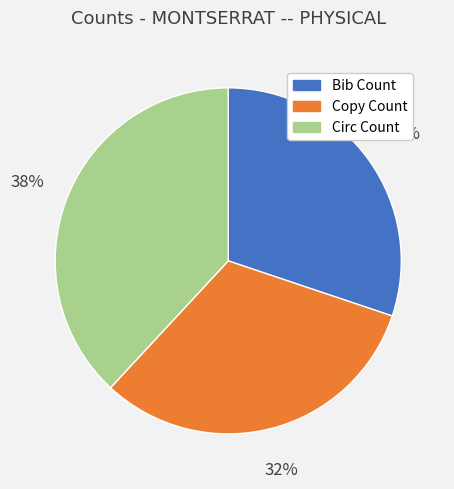

Which has a higher value, Copy Count or Circ Count?

Circ Count